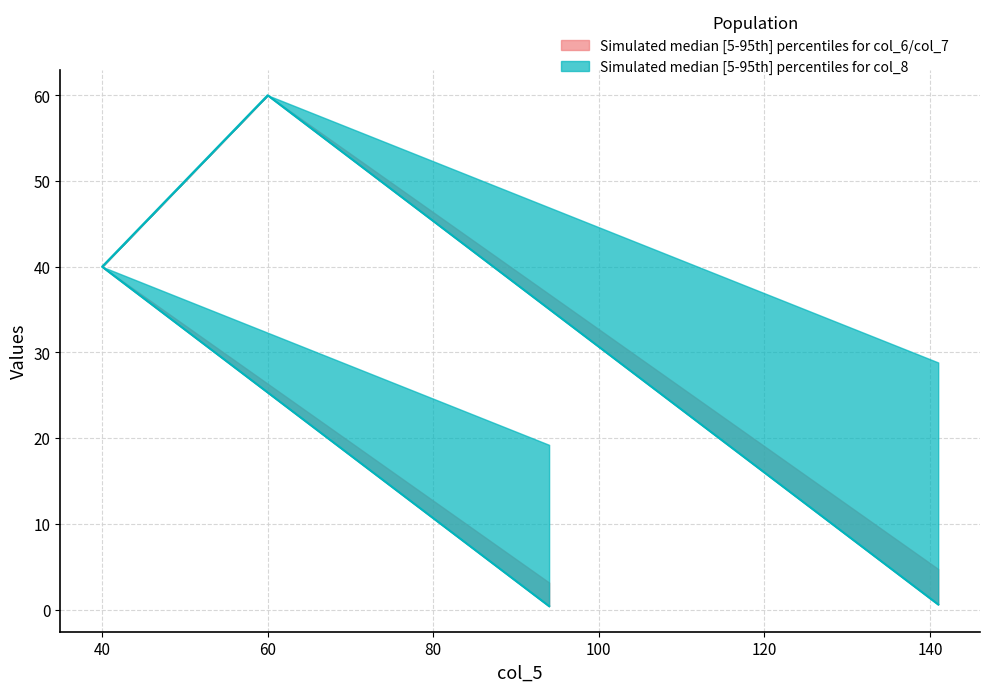

The value of col_8 at 60 is 60.0. True or false?

True